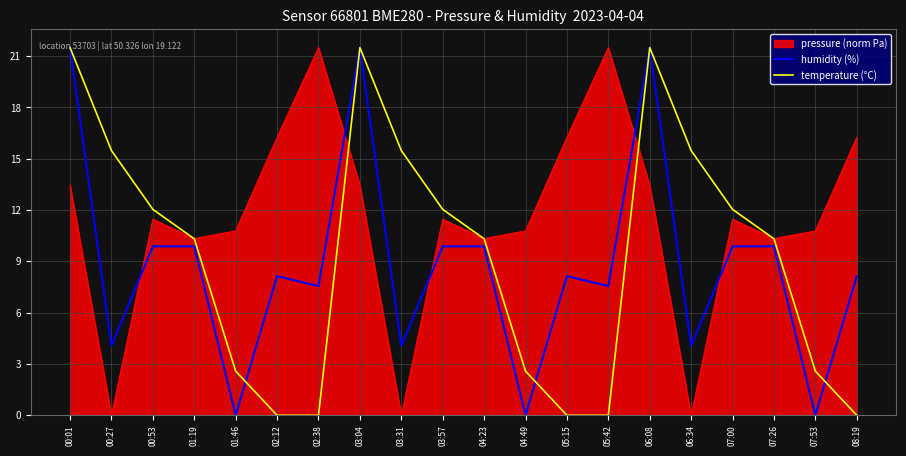

True or false: temperature (°C) and humidity (%) cross at least once.

True